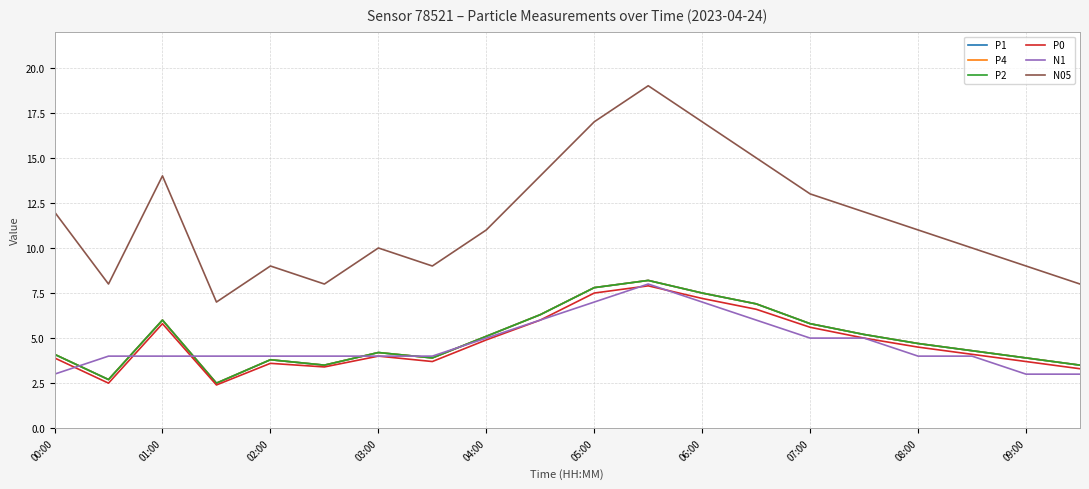

Which series ends up on top after the final intersection of P1 and N1?

P1